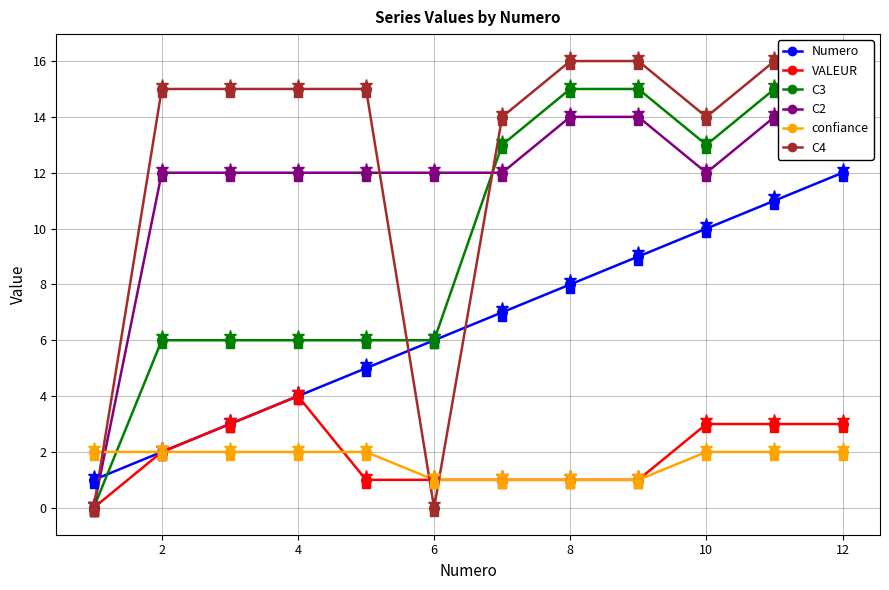

What is the value of the C4 point at the 8th from the left?

16